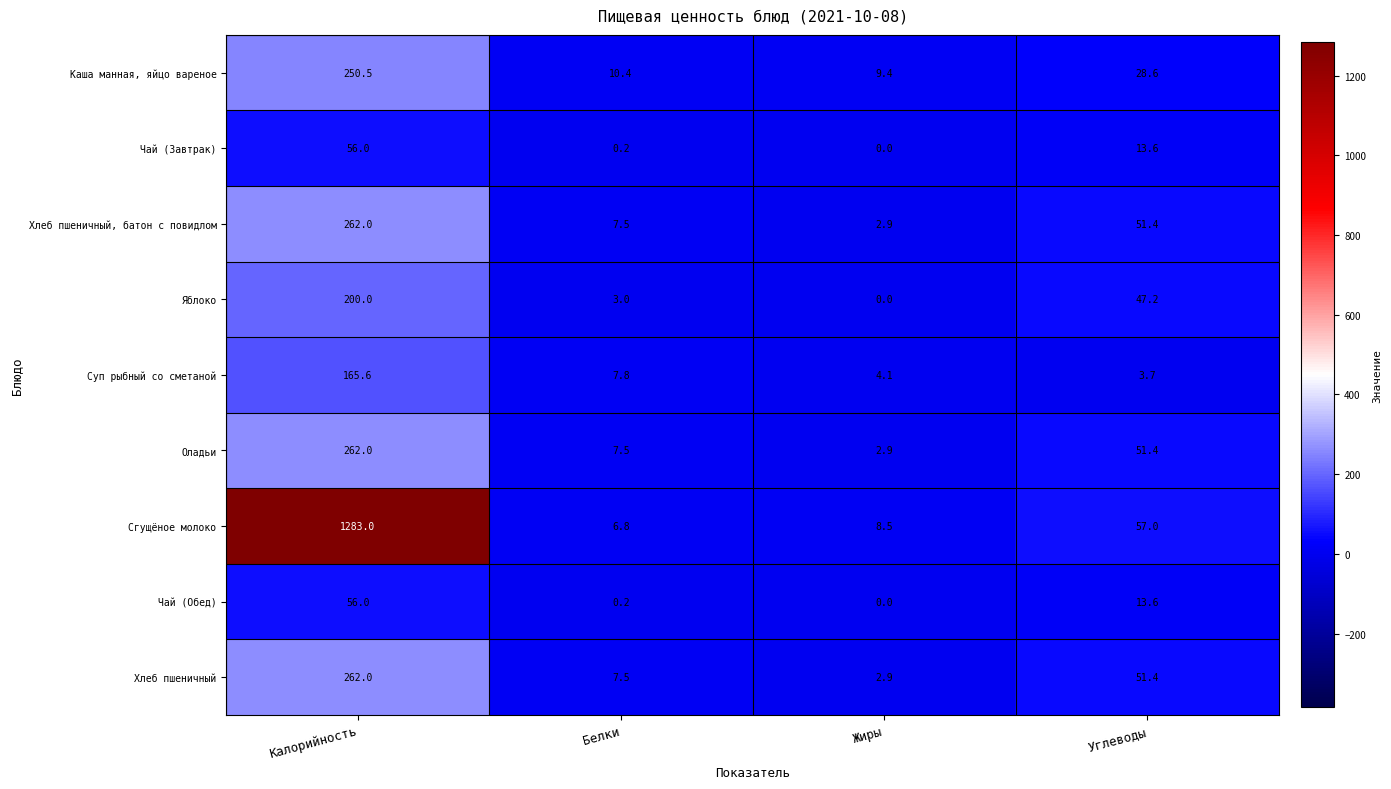

Is the value of Сгущёное молоко at Белки greater than the value of Хлеб пшеничный, батон с повидлом at Калорийность?

No